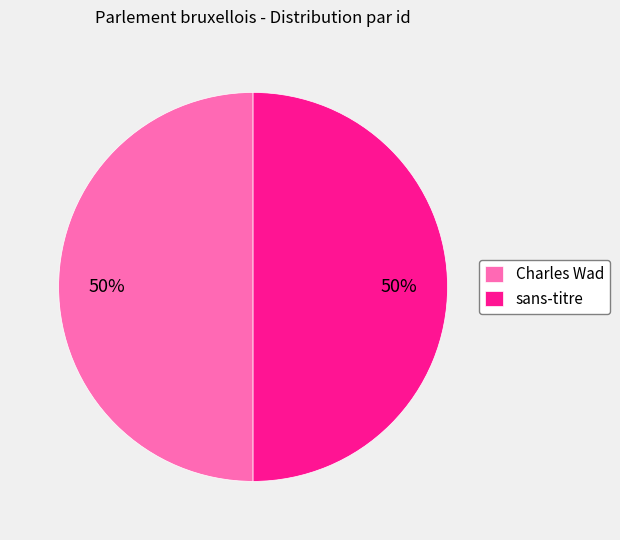

Is it true that sans-titre is 43% of the pie?

False